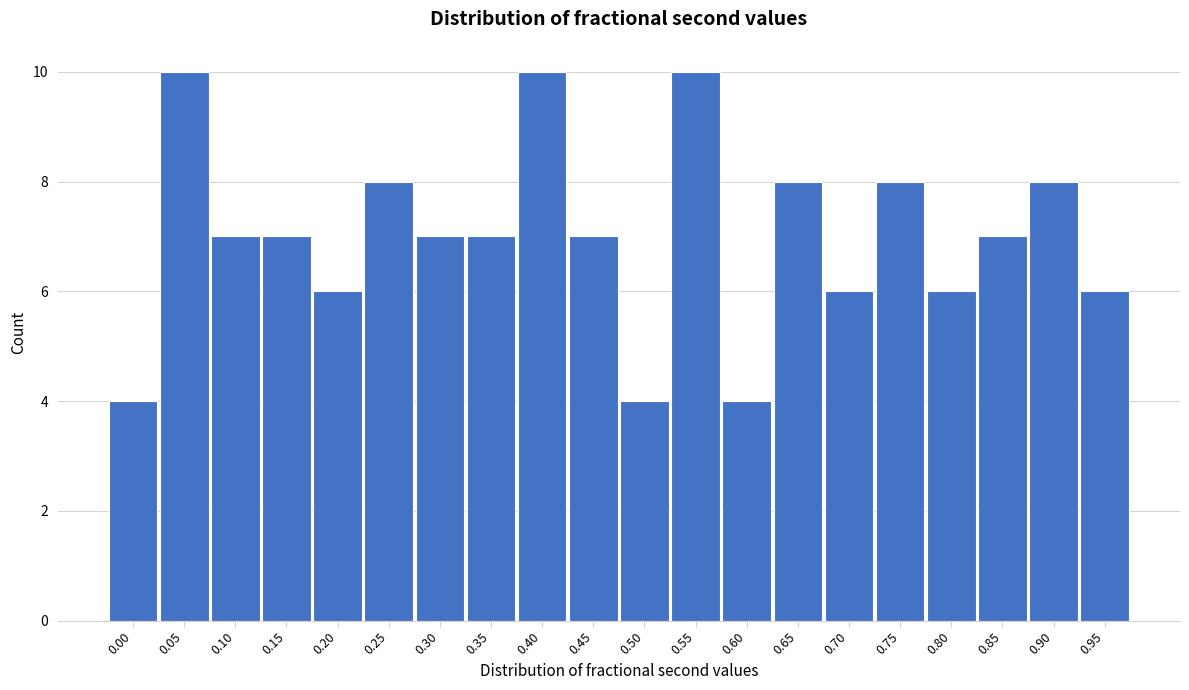

Reading left to right, what are all the values shown in this chart?

0.00=4	0.05=10	0.10=7	0.15=7	0.20=6	0.25=8	0.30=7	0.35=7	0.40=10	0.45=7	0.50=4	0.55=10	0.60=4	0.65=8	0.70=6	0.75=8	0.80=6	0.85=7	0.90=8	0.95=6